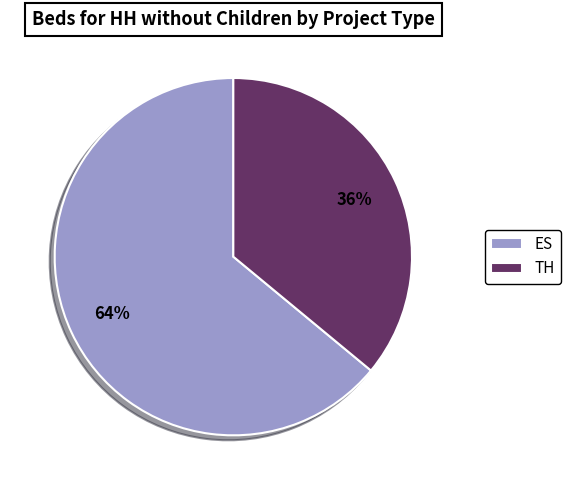

Which has a higher value, TH or ES?

ES